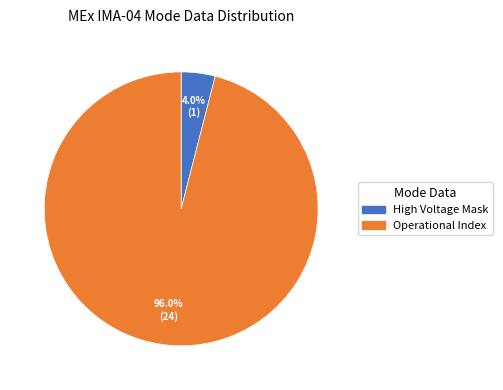

Is there a majority slice in this chart?

Yes